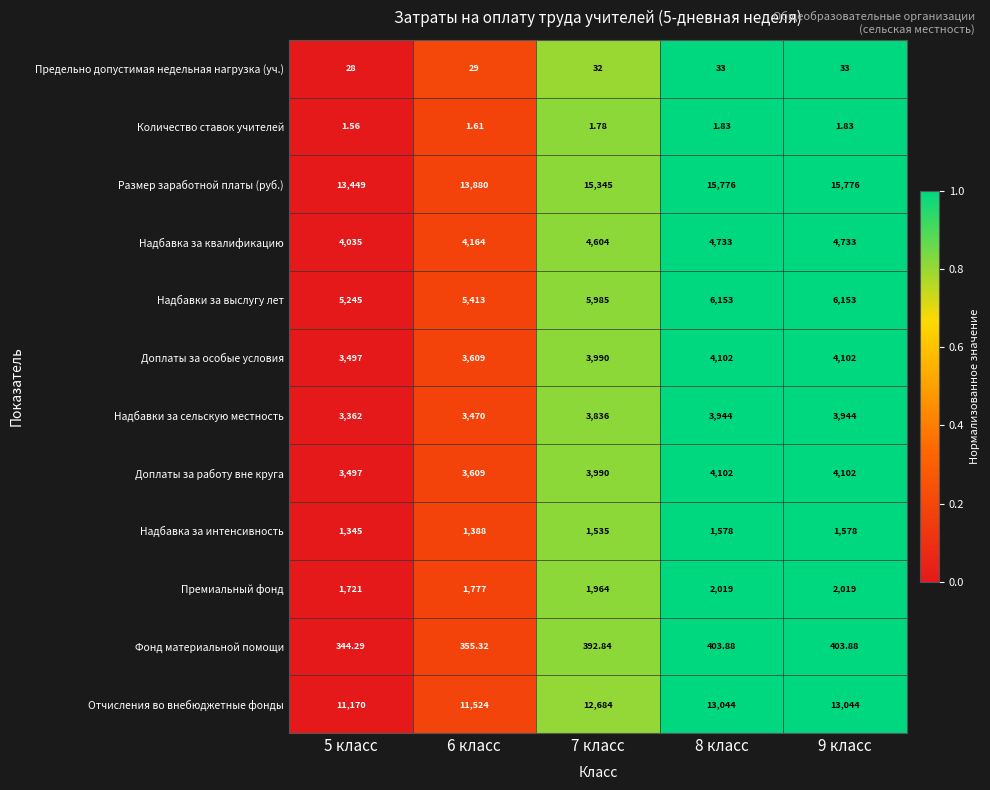

How many data points does each series have?

5